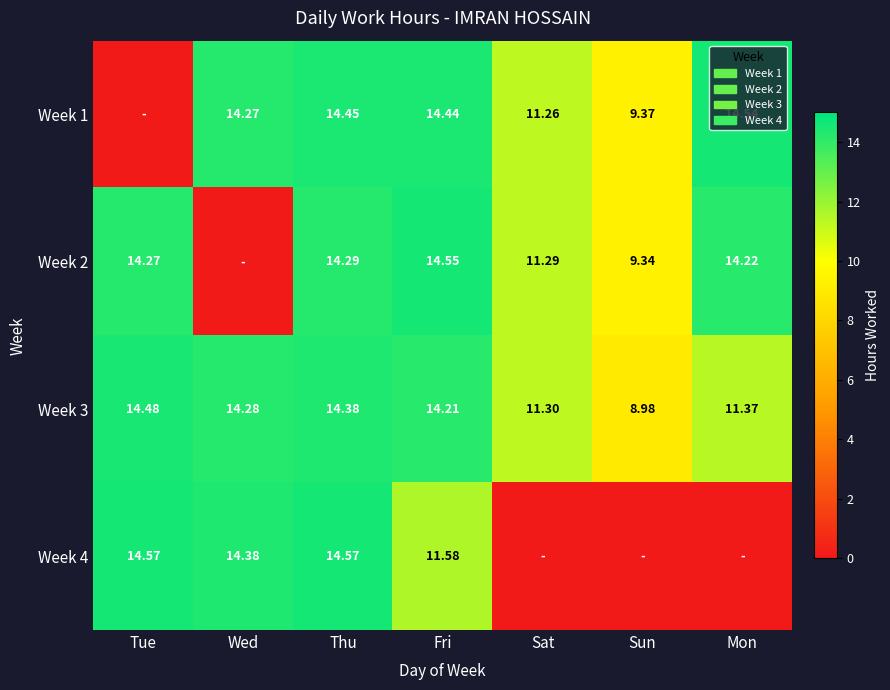

Which category has the lowest value in the Week 3 series?

Sun